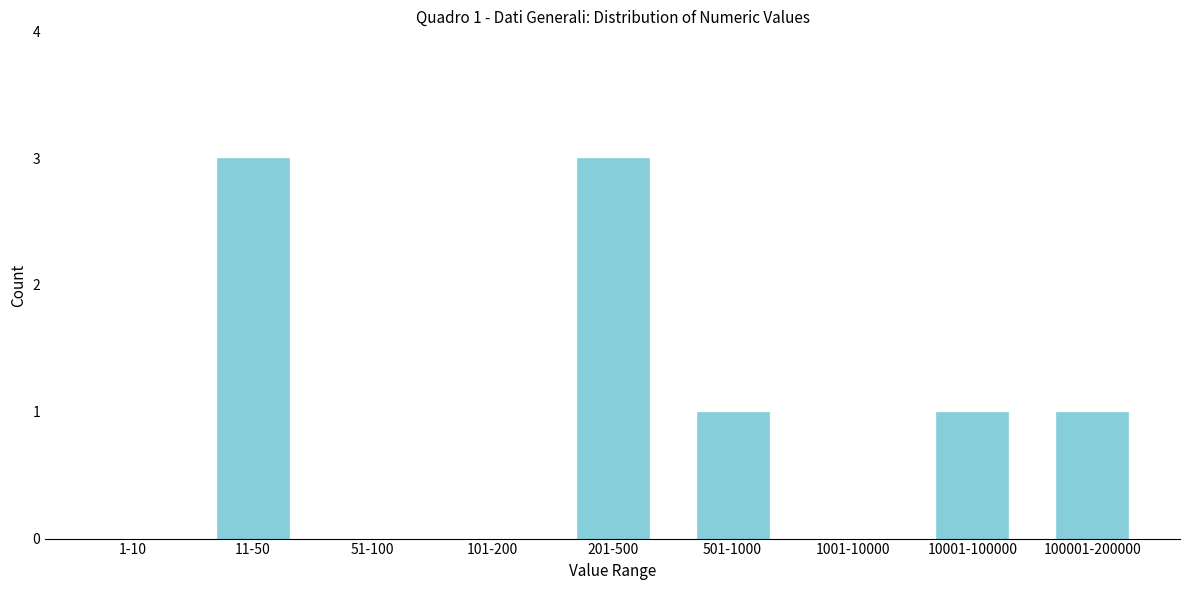

Reading left to right, list all the values displayed in this chart.

1-10=0	11-50=3	51-100=0	101-200=0	201-500=3	501-1000=1	1001-10000=0	10001-100000=1	100001-200000=1